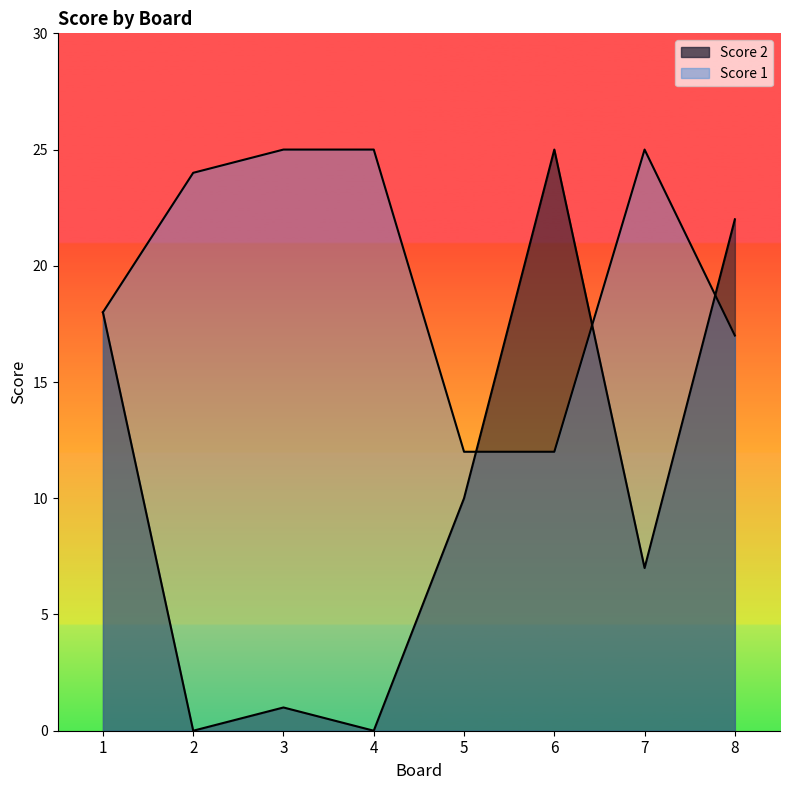

At which category is the sum across all series the highest?

8